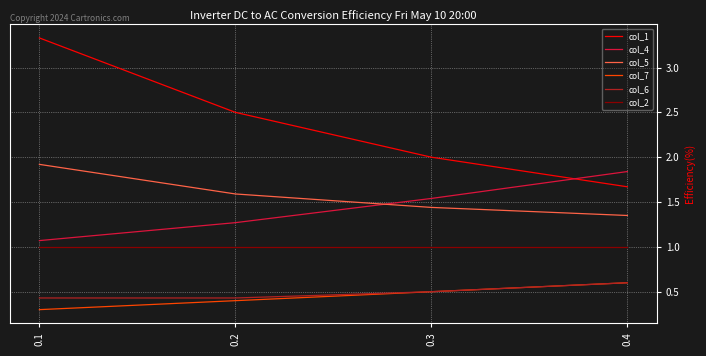

The value of col_7 at 0.1 is 0.3. True or false?

True